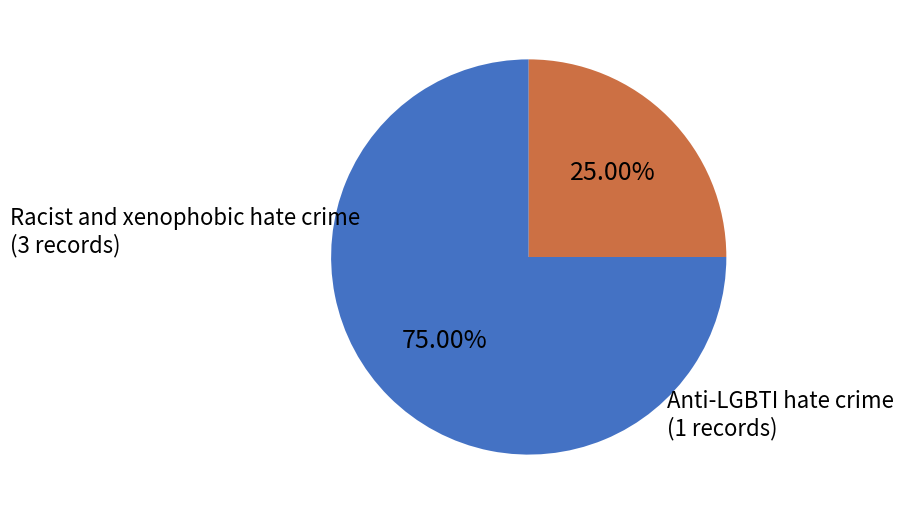

Which category has the biggest portion of the pie?

Racist and xenophobic hate crime